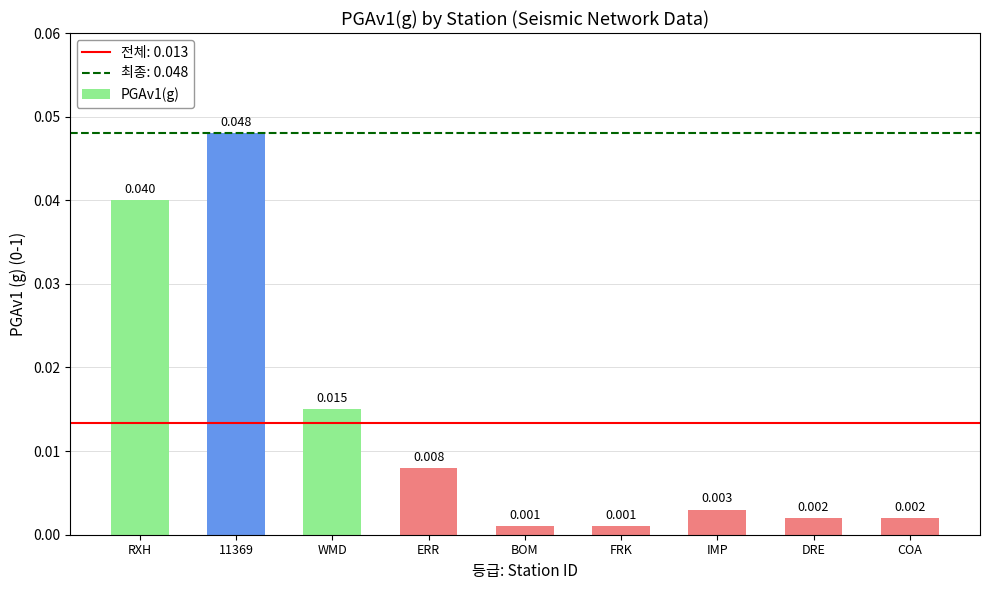

Between DRE and WMD, which is larger?

WMD